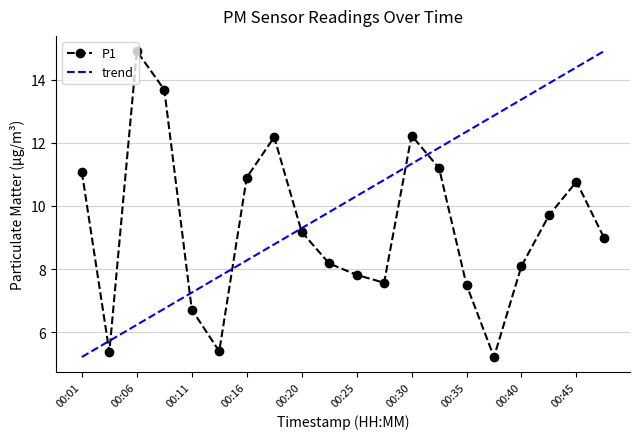

List the labels in order of value, smallest first.

00:37, 00:03, 00:13, 00:11, 00:35, 00:28, 00:25, 00:40, 00:23, 00:47, 00:20, 00:42, 00:45, 00:16, 00:01, 00:33, 00:18, 00:30, 00:08, 00:06